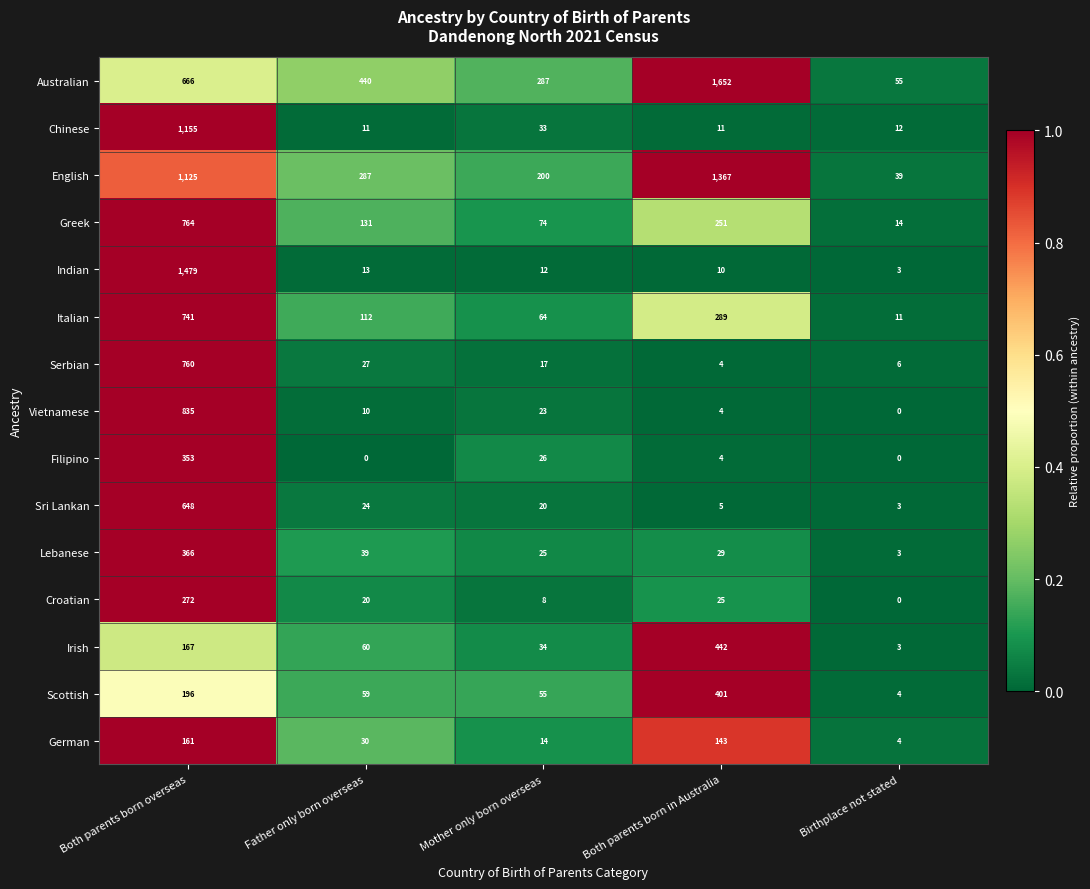

Rank the series by their maximum value, from lowest to highest.

German, Croatian, Filipino, Lebanese, Scottish, Irish, Sri Lankan, Italian, Serbian, Greek, Vietnamese, Chinese, English, Indian, Australian